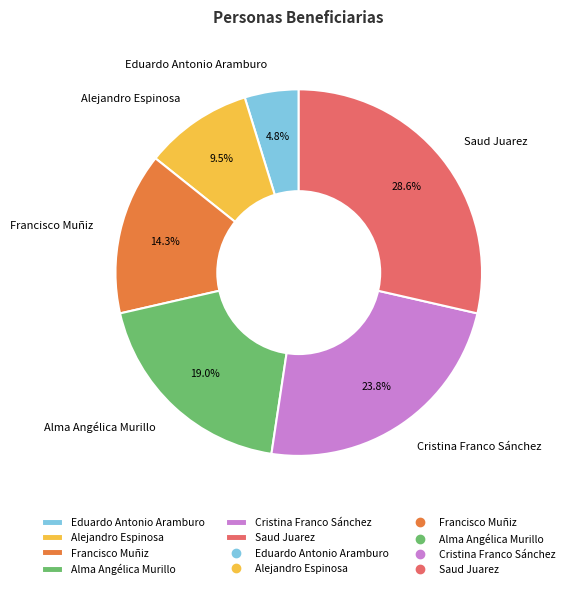

Does any single category account for the majority?

No